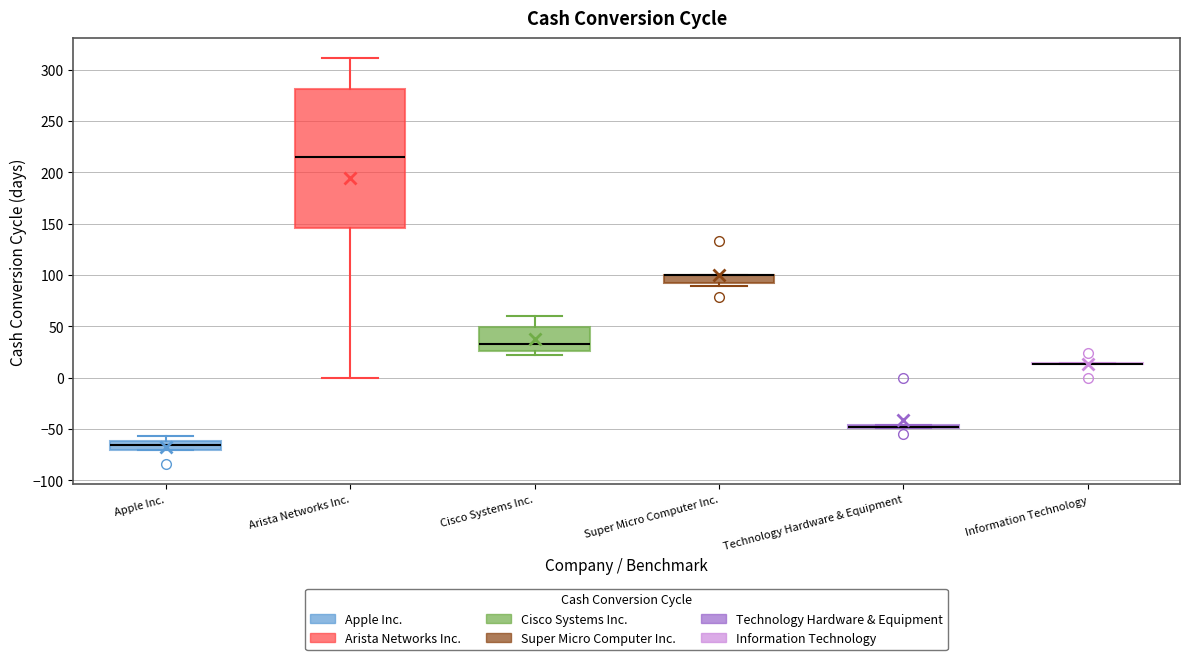

Where is the upper edge of the box for Cisco Systems Inc. on the y-axis? The values are not printed on the chart, so give them approximately, as read against the axis.

50